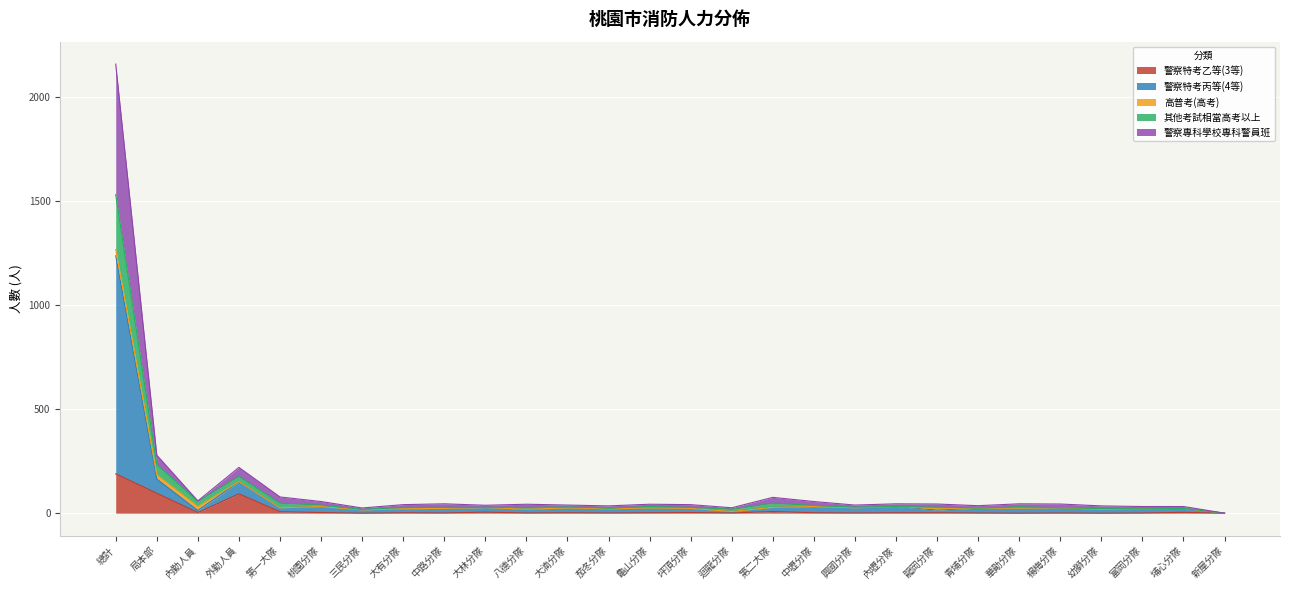

At which category is the sum across all series the highest?

總計